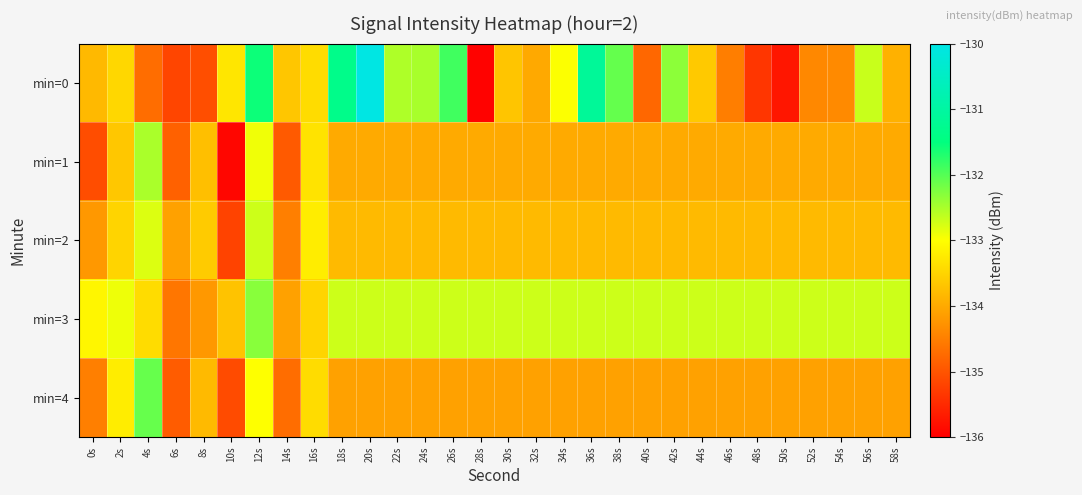

Reading right to left, what are all the values shown in this chart?

min=0: 58s=-133.9	56s=-132.7	54s=-134.4	52s=-134.4	50s=-135.7	48s=-135.3	46s=-134.5	44s=-133.6	42s=-132.3	40s=-134.8	38s=-132.1	36s=-131.1	34s=-133.0	32s=-134.0	30s=-133.7	28s=-136.0	26s=-131.9	24s=-132.5	22s=-132.5	20s=-130.0	18s=-131.3	16s=-133.4	14s=-133.7	12s=-131.6	10s=-133.3	8s=-135.1	6s=-135.2	4s=-134.7	2s=-133.5	0s=-133.8
min=1: 58s=-134.0	56s=-134.0	54s=-134.0	52s=-134.0	50s=-134.0	48s=-134.0	46s=-134.0	44s=-134.0	42s=-134.0	40s=-134.0	38s=-134.0	36s=-134.0	34s=-134.0	32s=-134.0	30s=-134.0	28s=-134.0	26s=-134.0	24s=-134.0	22s=-134.0	20s=-134.0	18s=-134.0	16s=-133.3	14s=-134.9	12s=-132.9	10s=-135.9	8s=-133.7	6s=-134.8	4s=-132.5	2s=-133.6	0s=-135.1
min=2: 58s=-133.8	56s=-133.8	54s=-133.8	52s=-133.8	50s=-133.8	48s=-133.8	46s=-133.8	44s=-133.8	42s=-133.8	40s=-133.8	38s=-133.8	36s=-133.8	34s=-133.8	32s=-133.8	30s=-133.8	28s=-133.8	26s=-133.8	24s=-133.8	22s=-133.8	20s=-133.8	18s=-133.8	16s=-133.2	14s=-134.5	12s=-132.7	10s=-135.2	8s=-133.6	6s=-134.1	4s=-132.8	2s=-133.5	0s=-134.2
min=3: 58s=-132.7	56s=-132.7	54s=-132.7	52s=-132.7	50s=-132.7	48s=-132.7	46s=-132.7	44s=-132.7	42s=-132.7	40s=-132.7	38s=-132.7	36s=-132.7	34s=-132.7	32s=-132.7	30s=-132.7	28s=-132.7	26s=-132.7	24s=-132.7	22s=-132.7	20s=-132.7	18s=-132.7	16s=-133.5	14s=-134.1	12s=-132.3	10s=-133.7	8s=-134.2	6s=-134.6	4s=-133.4	2s=-132.9	0s=-133.1
min=4: 58s=-134.1	56s=-134.1	54s=-134.1	52s=-134.1	50s=-134.1	48s=-134.1	46s=-134.1	44s=-134.1	42s=-134.1	40s=-134.1	38s=-134.1	36s=-134.1	34s=-134.1	32s=-134.1	30s=-134.1	28s=-134.1	26s=-134.1	24s=-134.1	22s=-134.1	20s=-134.1	18s=-134.1	16s=-133.4	14s=-134.7	12s=-133.0	10s=-135.1	8s=-133.8	6s=-134.9	4s=-132.1	2s=-133.2	0s=-134.5